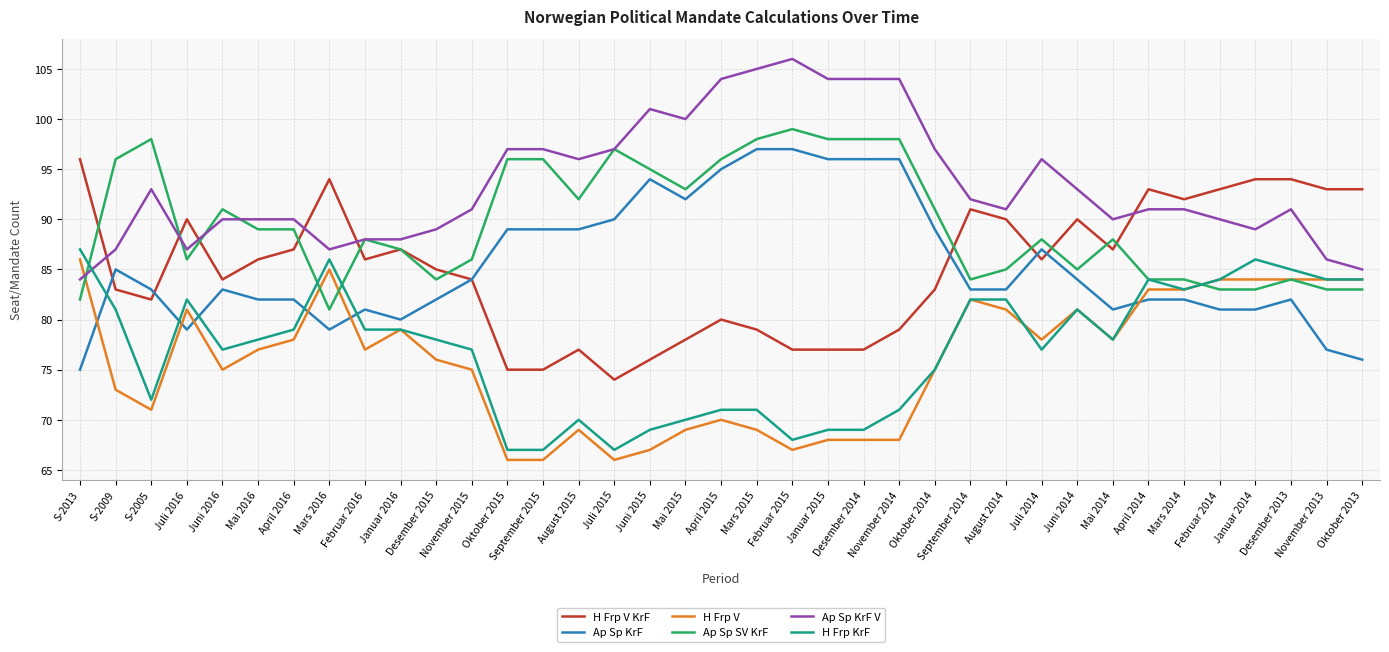

True or false: Ap Sp SV KrF and Ap Sp KrF intersect in this chart.

False